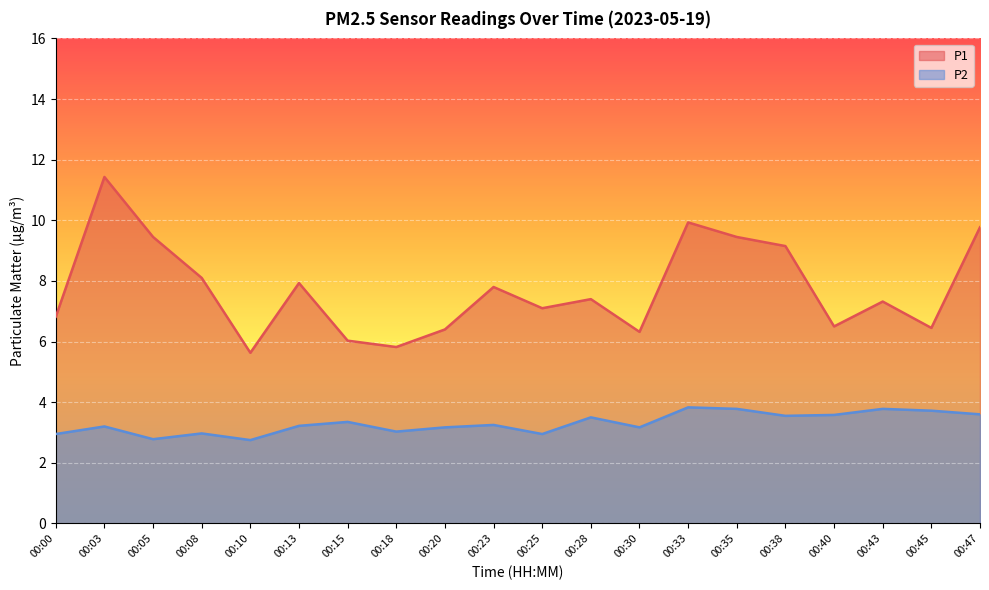

How many data points in P1 are above 7?

12